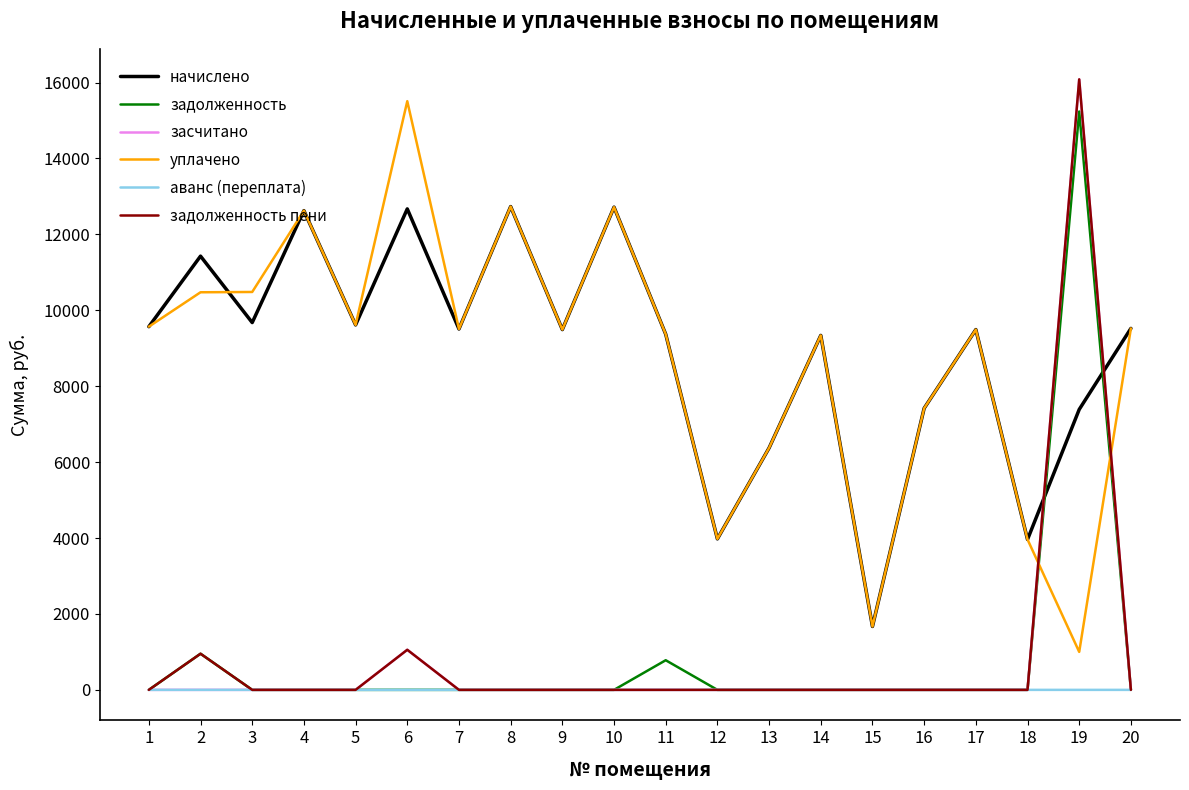

Which series ends up on top after the final intersection of уплачено and задолженность?

уплачено